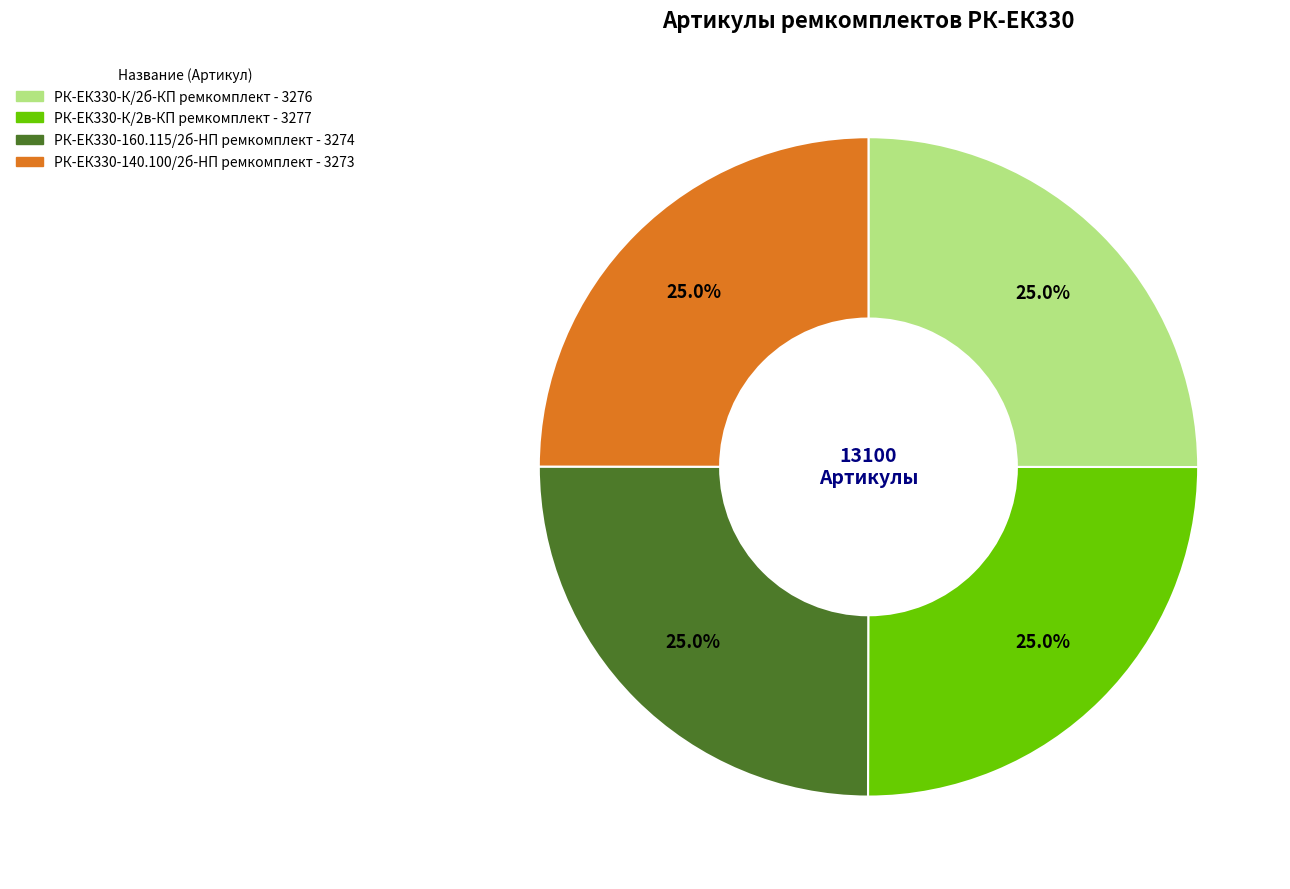

What portion of the pie excludes РК-ЕК330-К/2в-КП ремкомплект?

75.0%